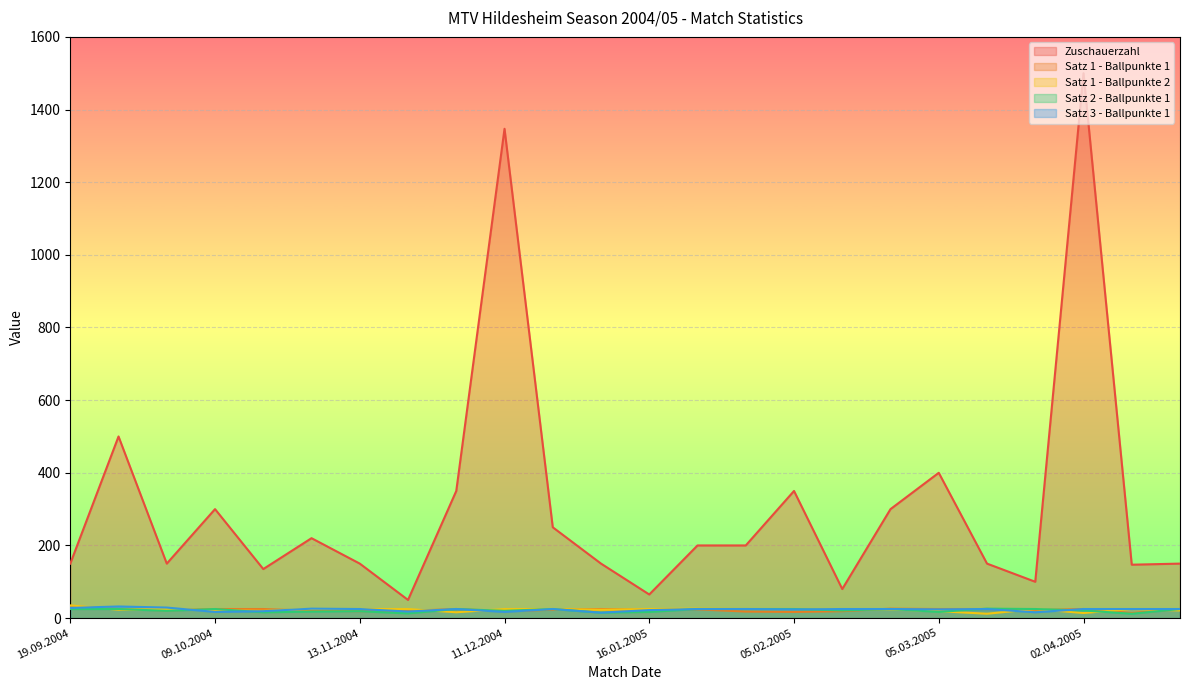

What is the maximum value for Zuschauerzahl?

1500